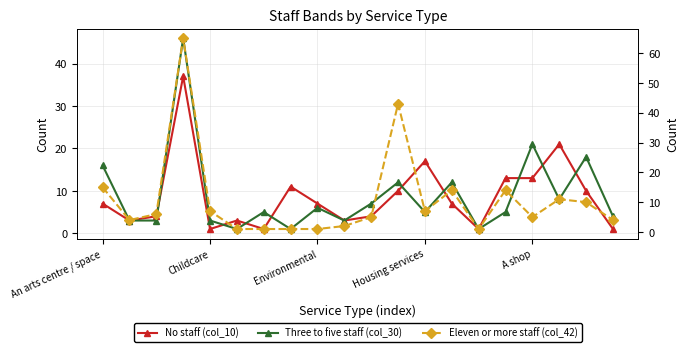

What is the sum of the No staff (col_10) values at An arts centre / space and A shop?

20